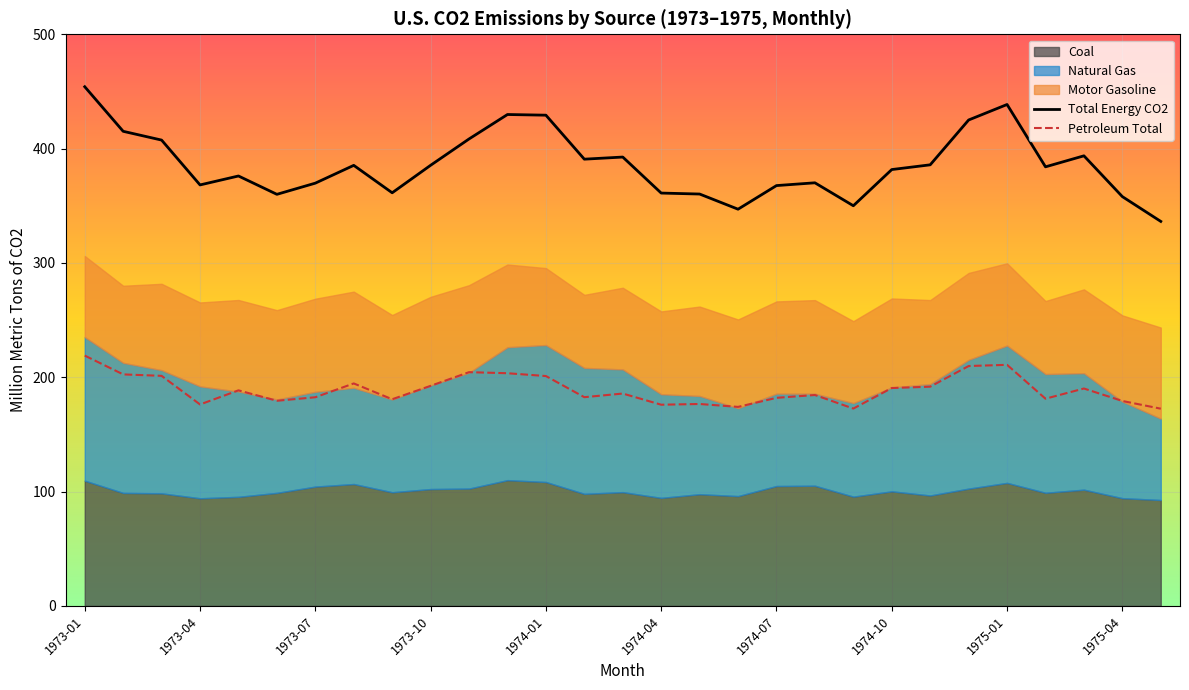

What is the highest value of the Total Energy CO2 series?

454.1